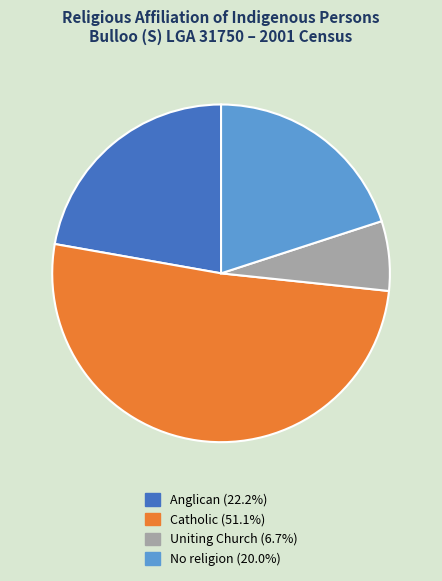

Is there a majority slice in this chart?

Yes